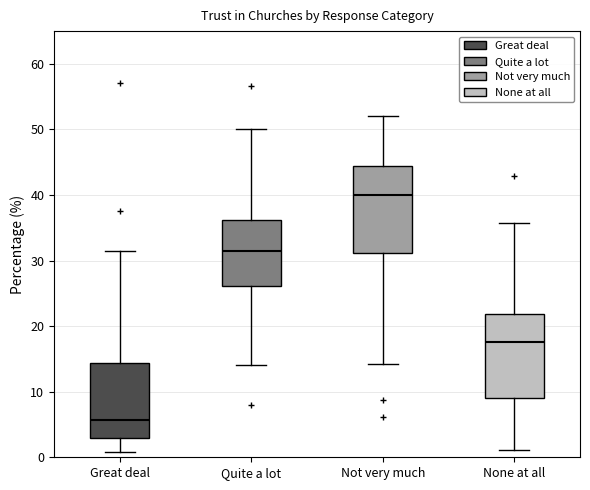

Reading left to right, read every box against the y-axis: the position of its median line, the range the box covers, and the ends of its whiskers. The values are not printed on the chart, so give them approximately, as read against the axis.

Great deal: median 6, box 3 to 14, whiskers 1 to 32
Quite a lot: median 31, box 26 to 36, whiskers 14 to 50
Not very much: median 40, box 31 to 44, whiskers 14 to 52
None at all: median 18, box 9 to 22, whiskers 1 to 36